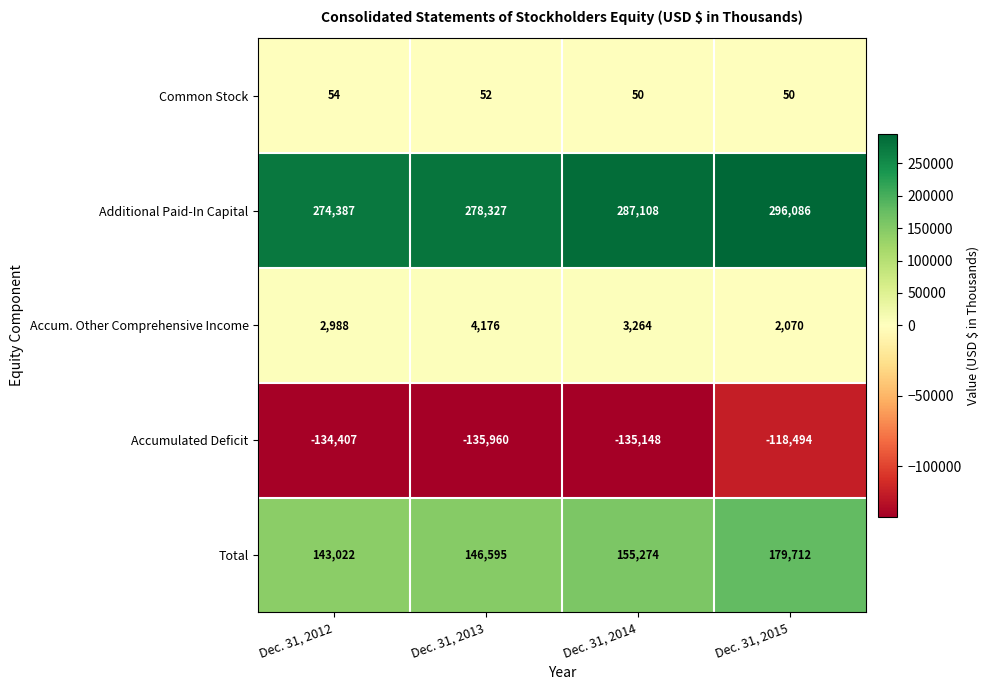

Reading right to left, transcribe all the data shown in this chart.

Common Stock: 50	50	52	54
Additional Paid-In Capital: 296086	287108	278327	274387
Accum. Other Comprehensive Income: 2070	3264	4176	2988
Accumulated Deficit: -118494	-135148	-135960	-134407
Total: 179712	155274	146595	143022